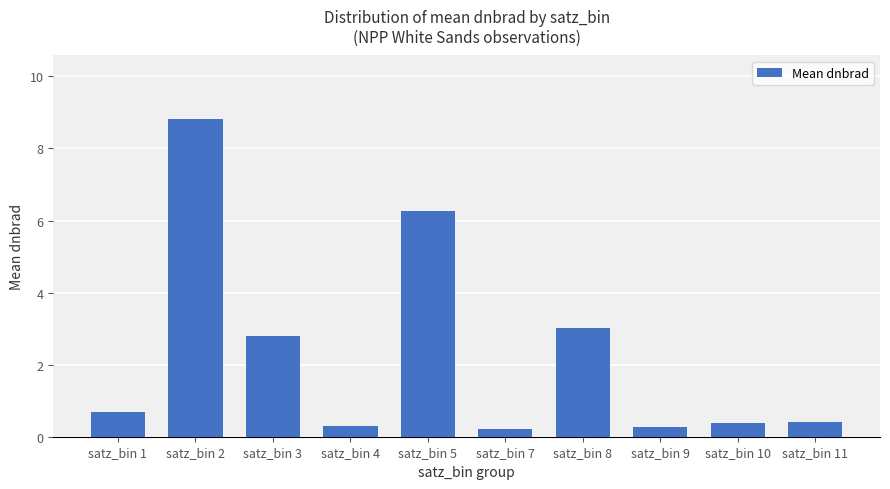

The value at satz_bin 2 is 8.8. True or false?

True